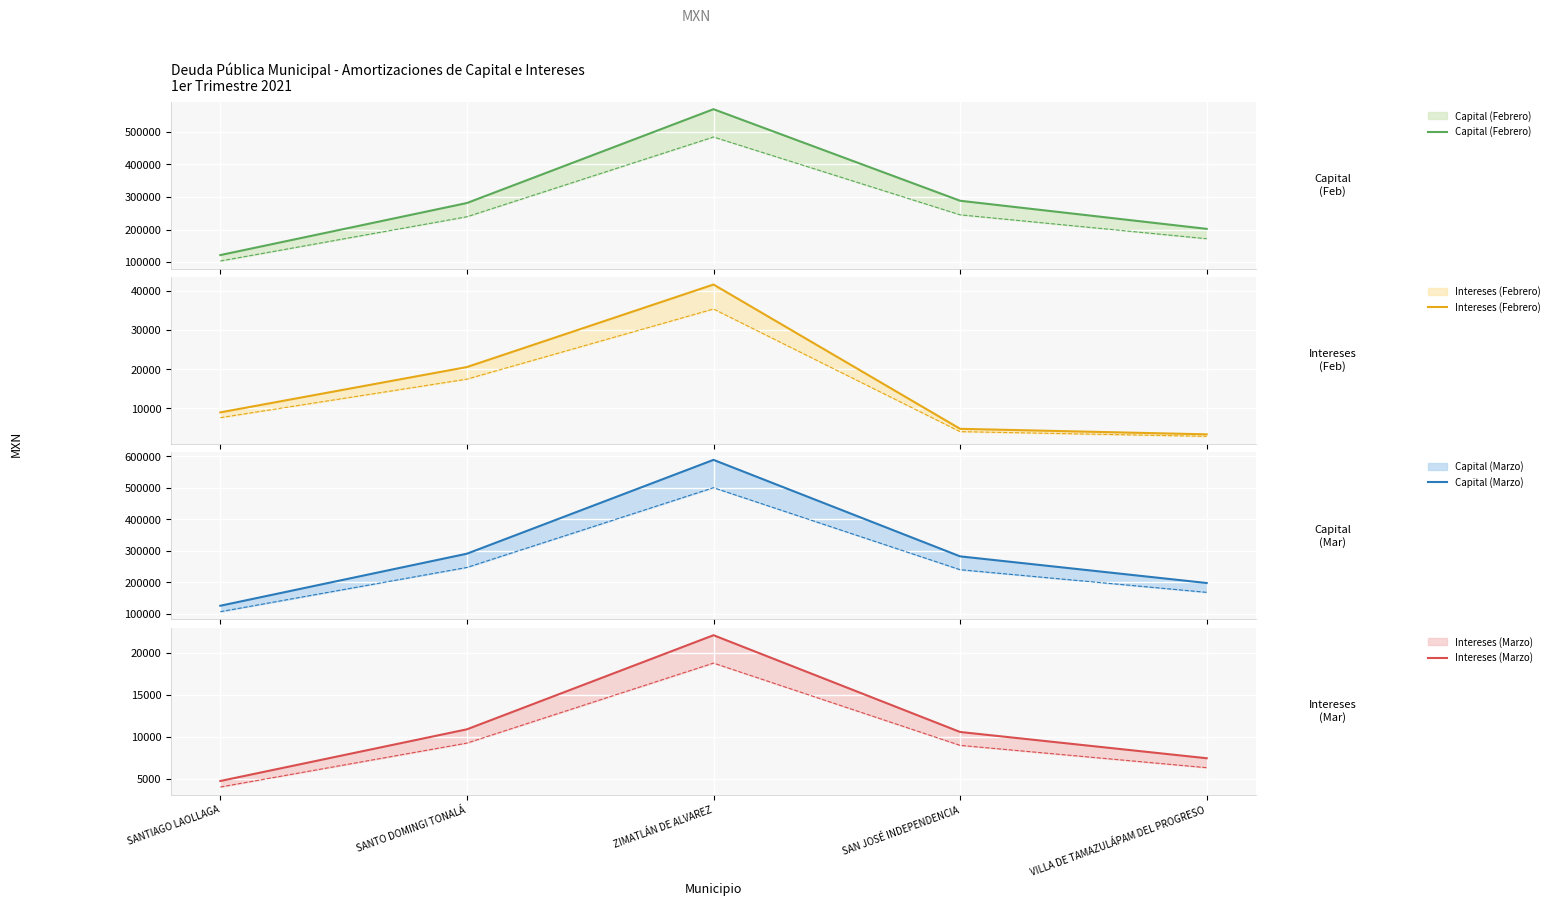

What is the maximum value shown in the chart?

589242.6